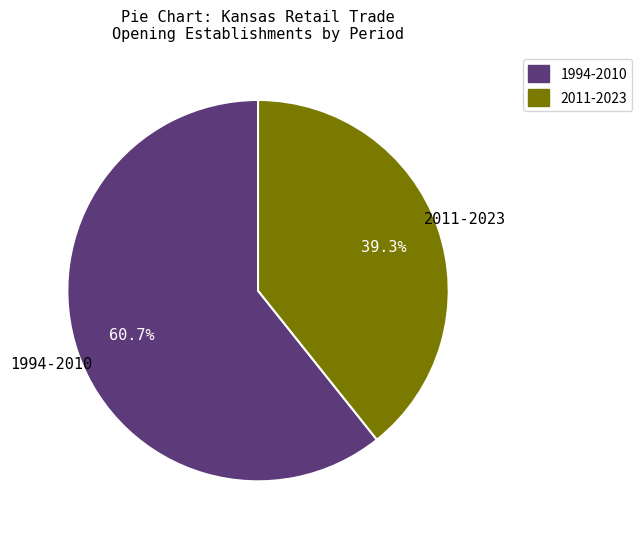

Does any single category account for the majority?

Yes